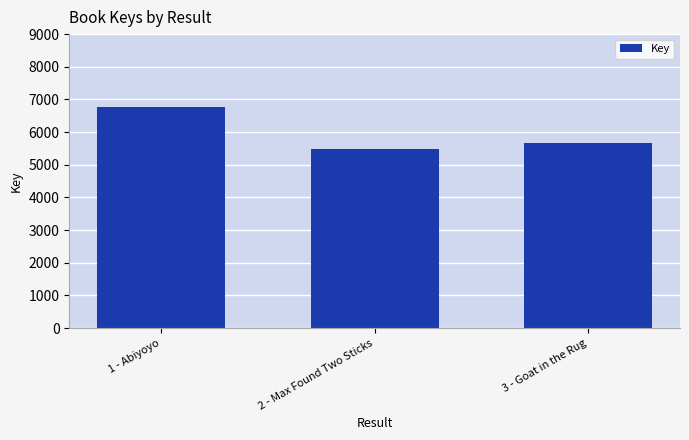

Rank the categories by value from lowest to highest.

2 - Max Found Two Sticks, 3 - Goat in the Rug, 1 - Abiyoyo